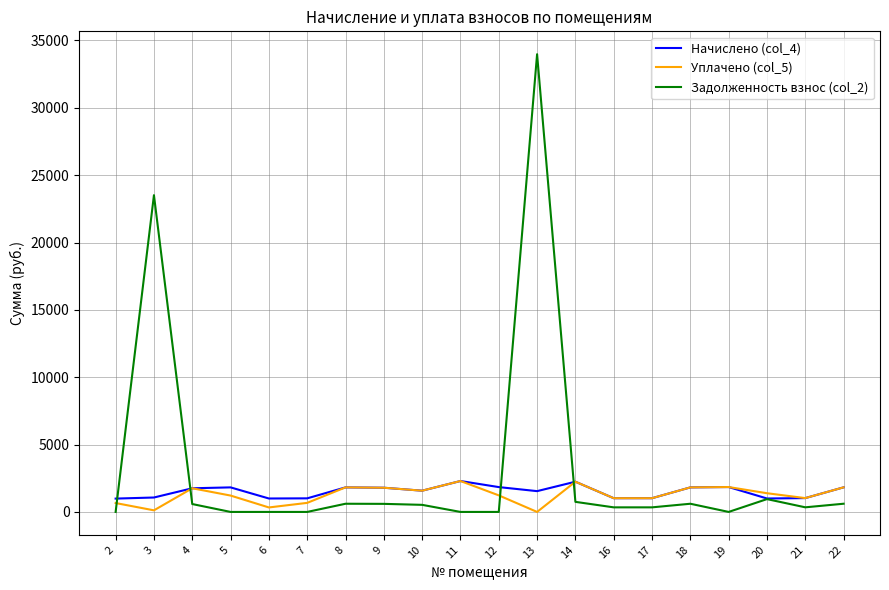

What is the difference between the Начислено (col_4) values at 11 and 2?

1305.1